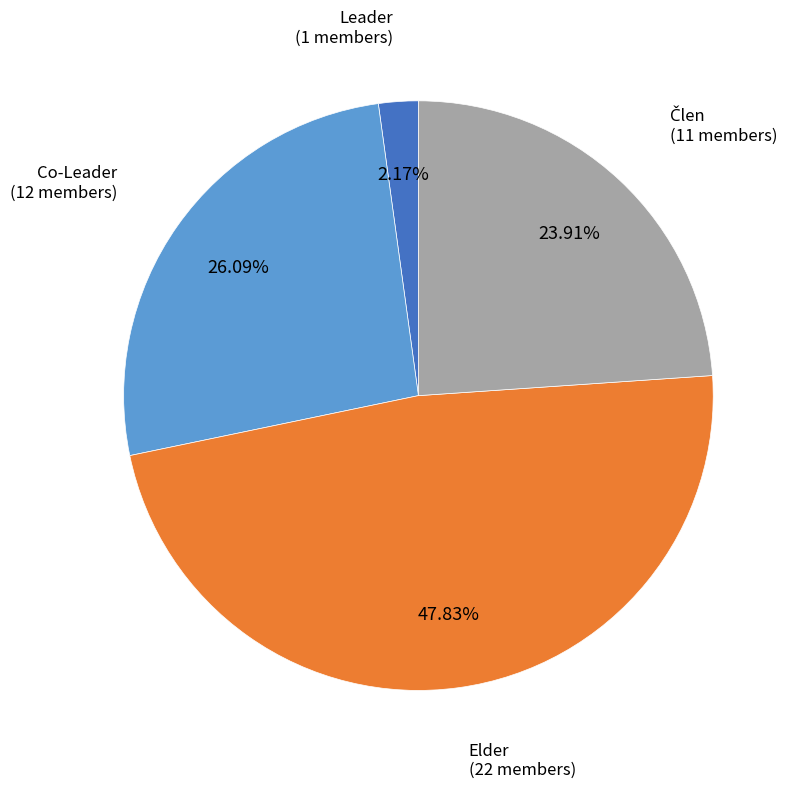

Is there any slice that represents more than half of the pie?

No